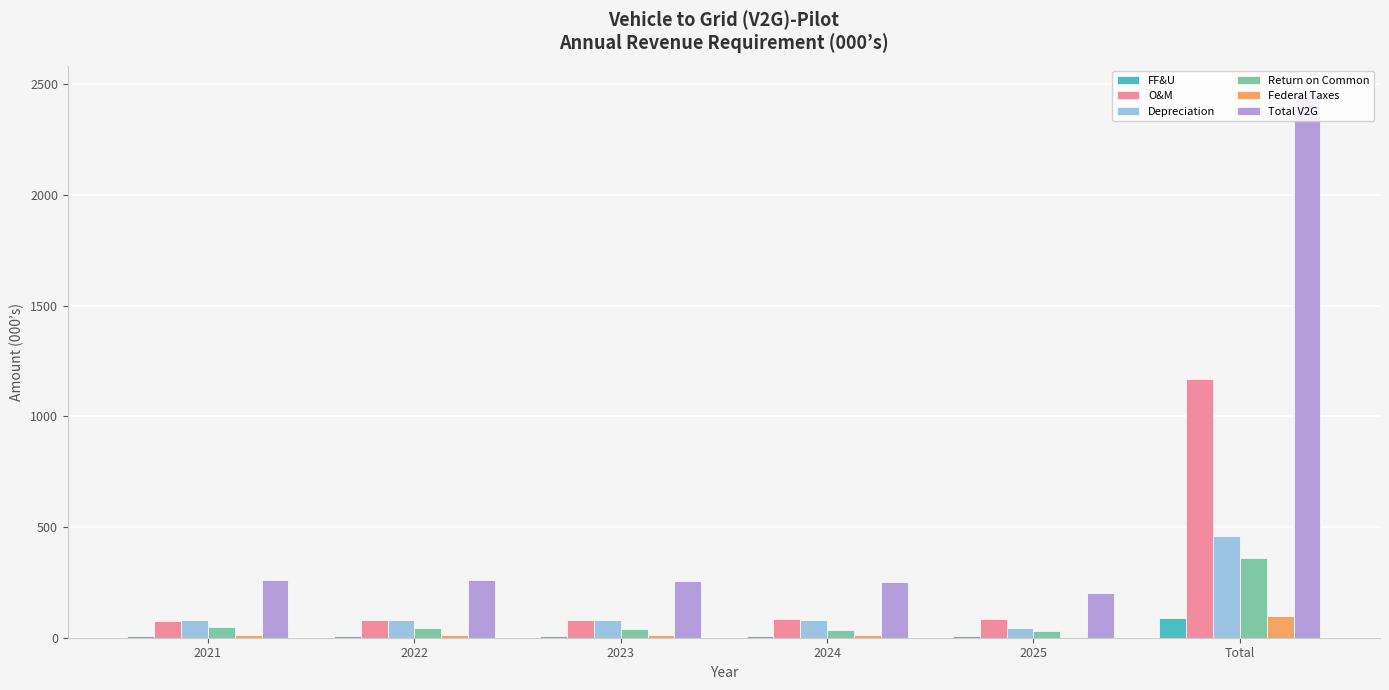

Which series has the largest total across all categories?

Total V2G